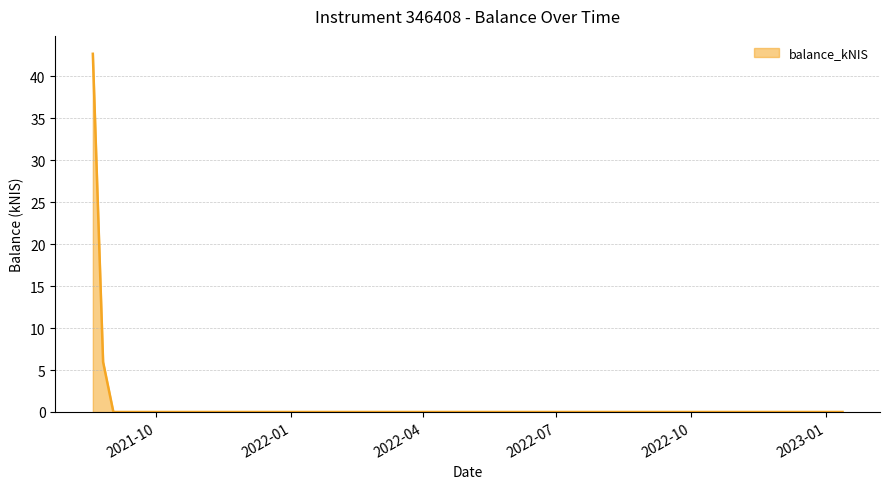

What is the maximum value shown in the chart?

42.7